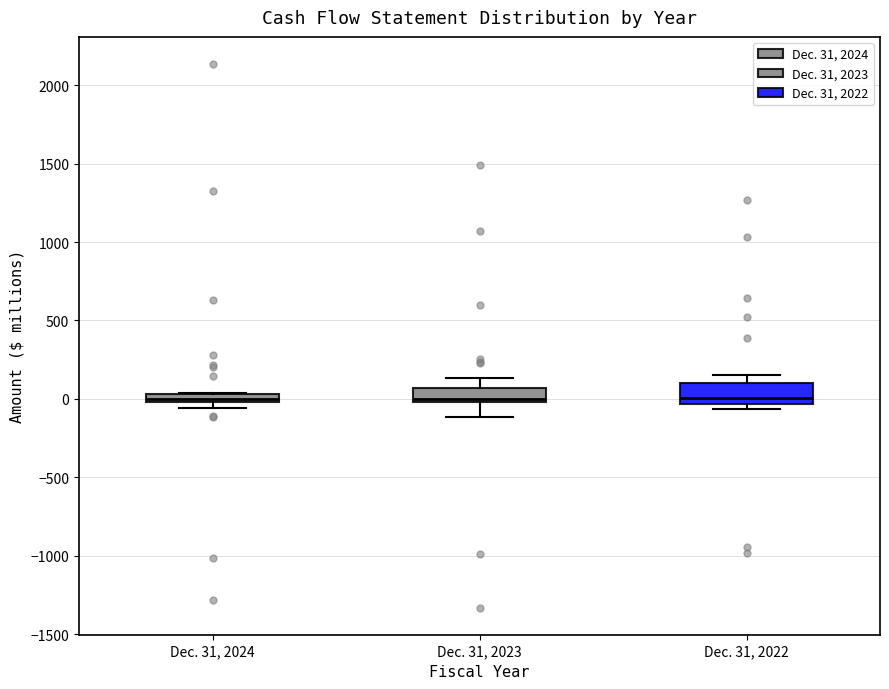

Where is the lower edge of the box for Dec. 31, 2024 on the y-axis? The values are not printed on the chart, so give them approximately, as read against the axis.

0